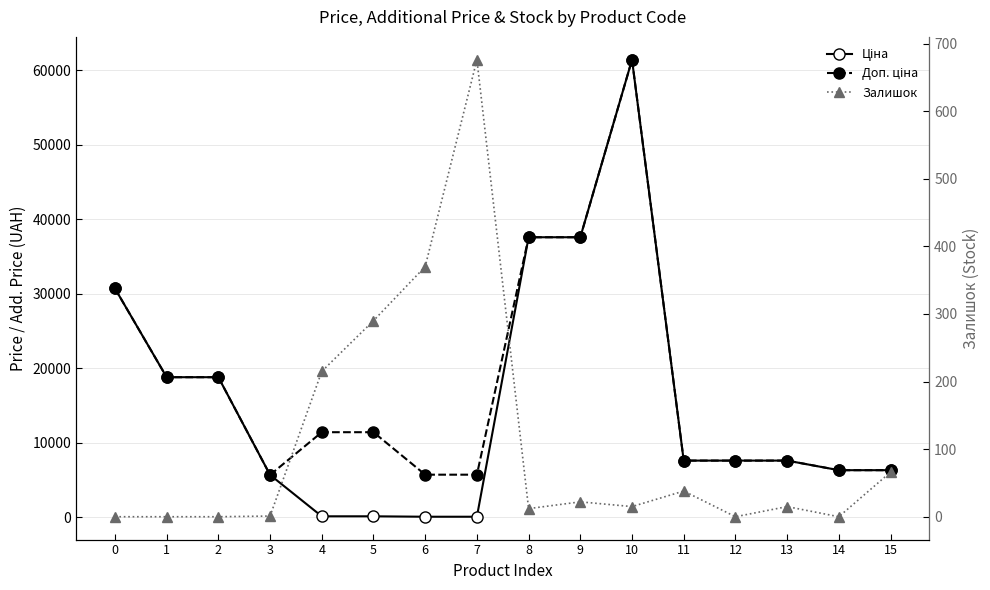

What is the maximum value for Залишок?

676.0